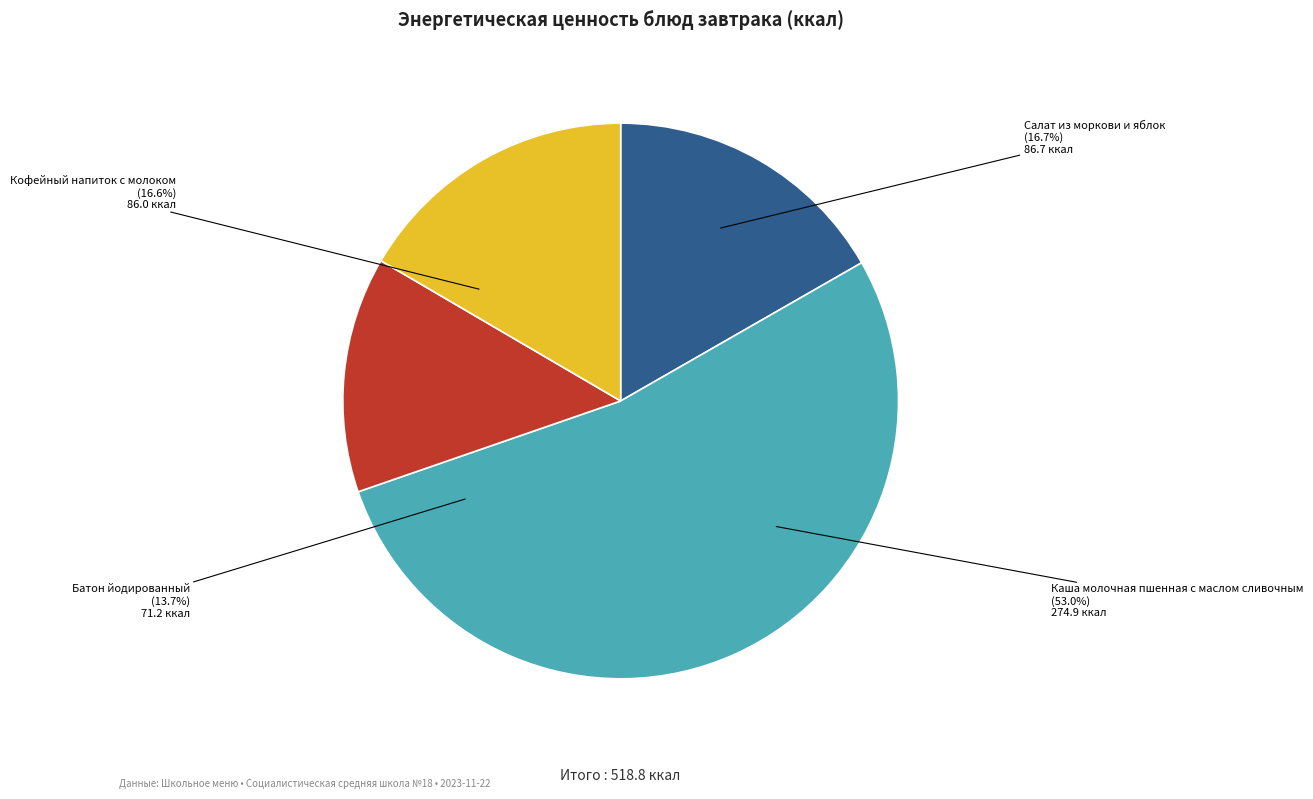

Does Батон йодированный represent more than half of the total?

No